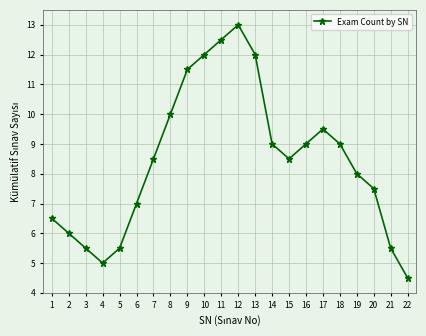

How many distinct data groups are displayed?

1